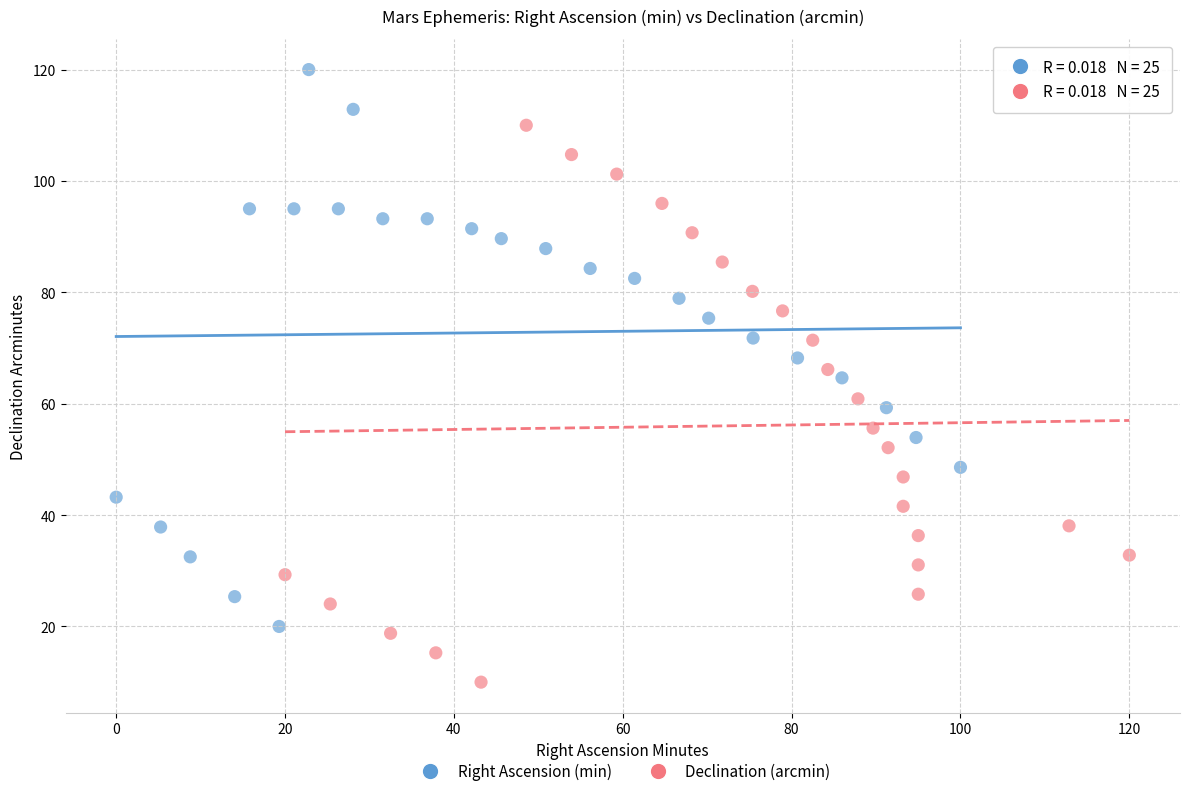

Which series reaches the minimum Y coordinate?

Declination (arcmin)